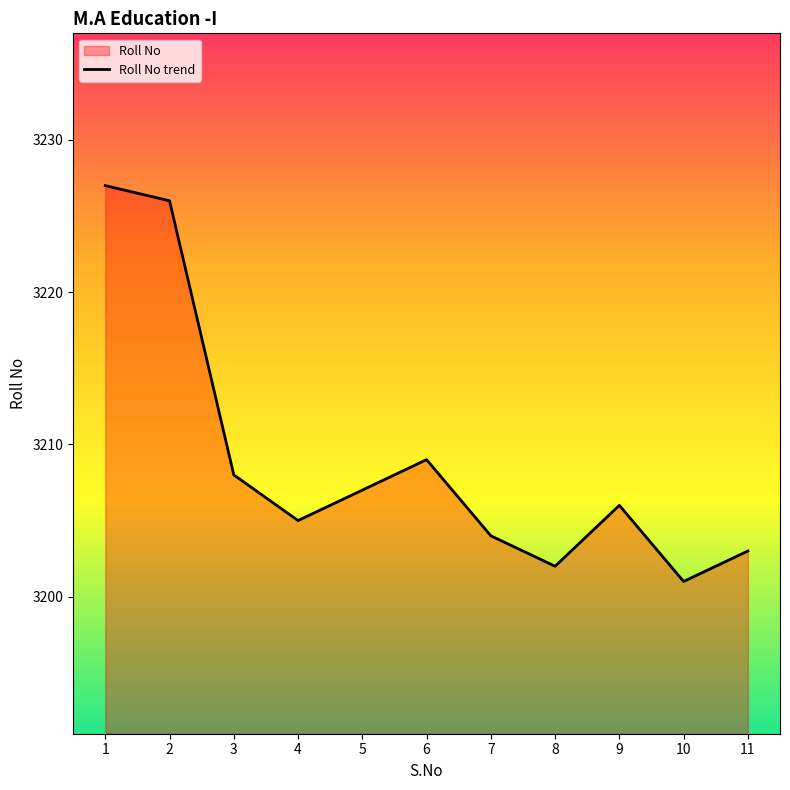

What is the minimum value shown in the chart?

3201